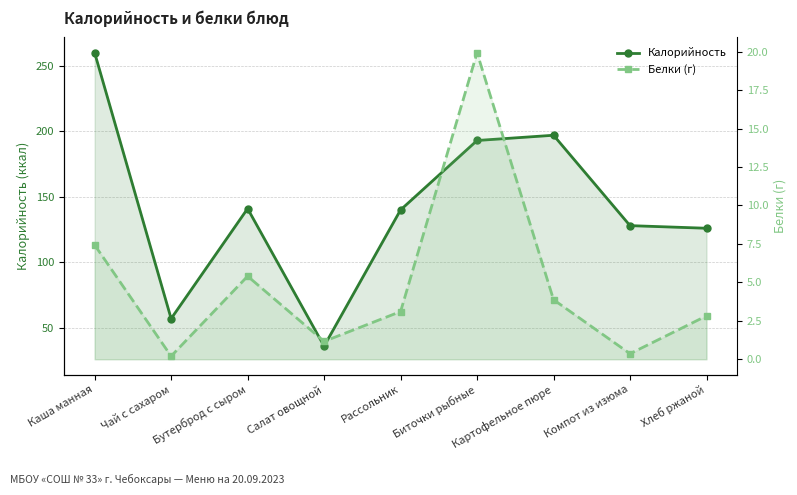

What are all the series names shown in the legend?

Калорийность, Белки (г)